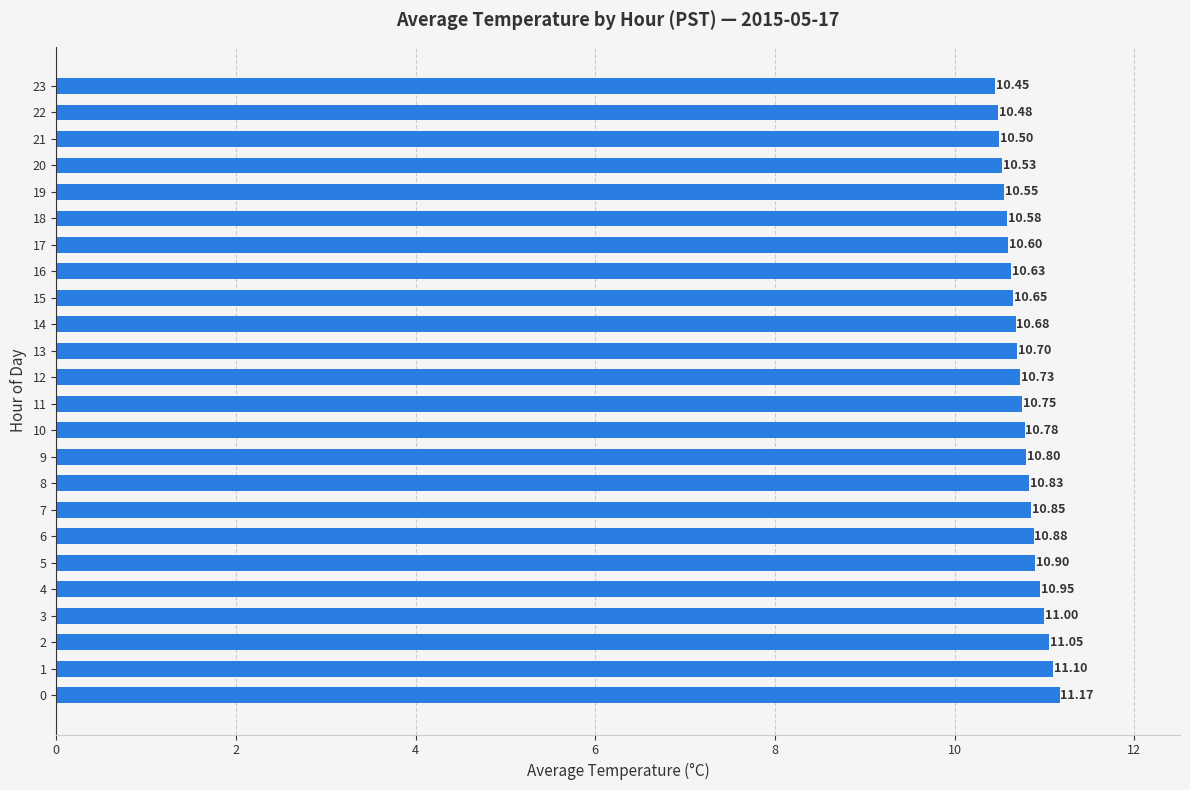

The chart shows a value of 7.0 at 15. True or false?

False